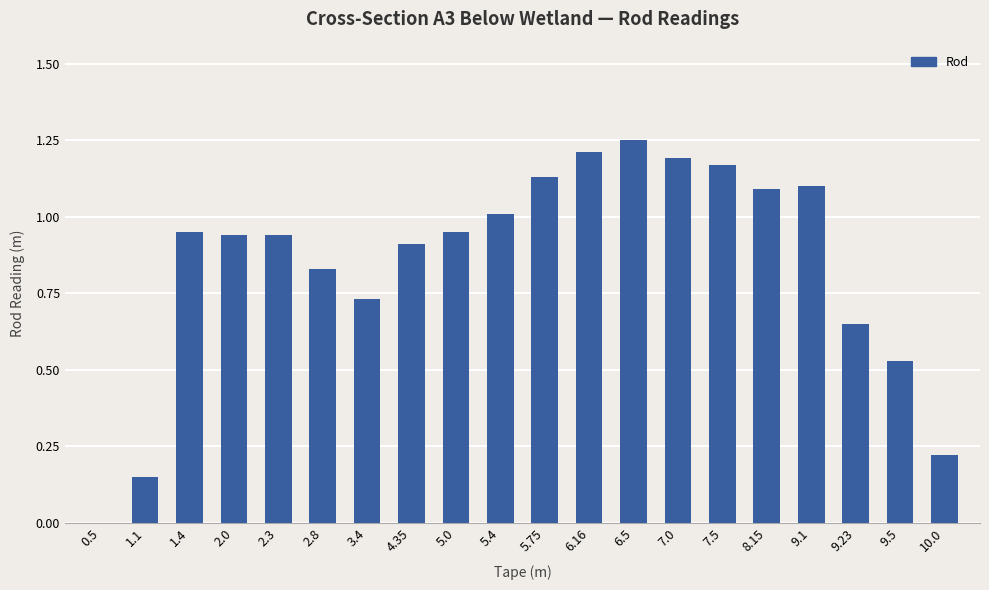

What is the change in value from 4.35 to 7.0?

+0.3